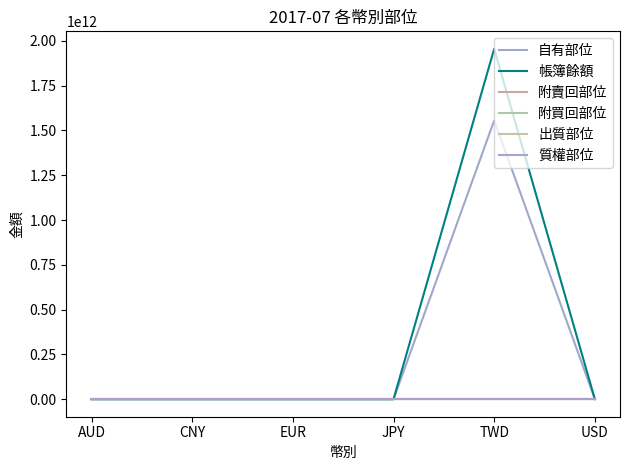

What position from the right is CNY?

5